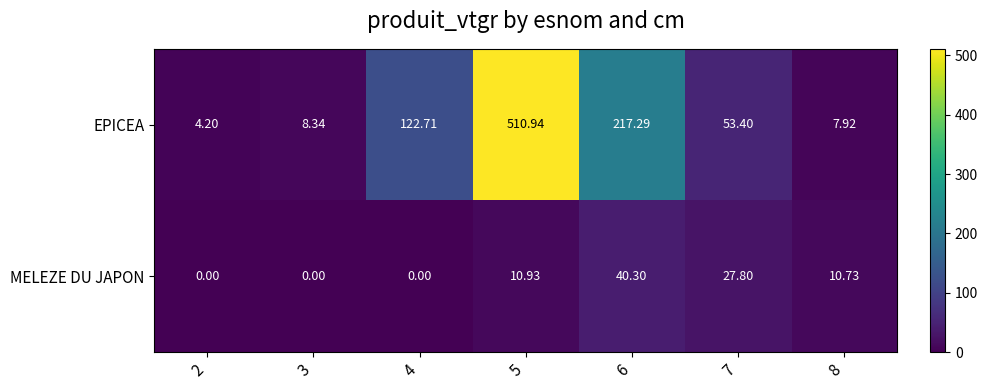

List the series in order of their peak value, highest first.

EPICEA, MELEZE DU JAPON